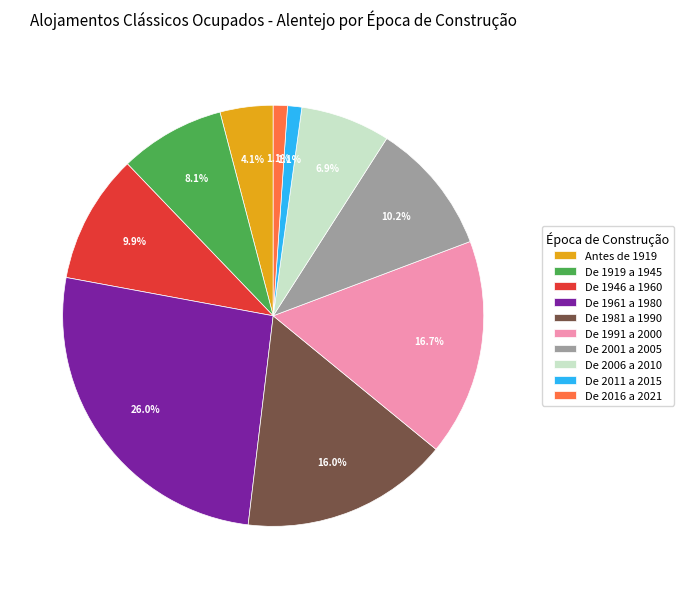

Count the number of slices in the pie.

10